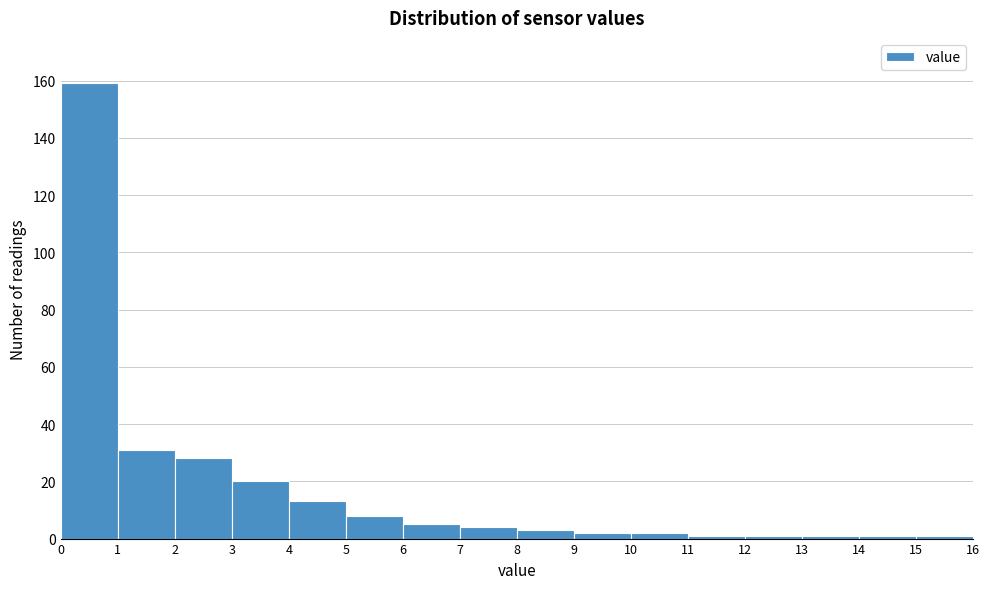

Over which range of the x-axis is the bar tallest?

0 to 1